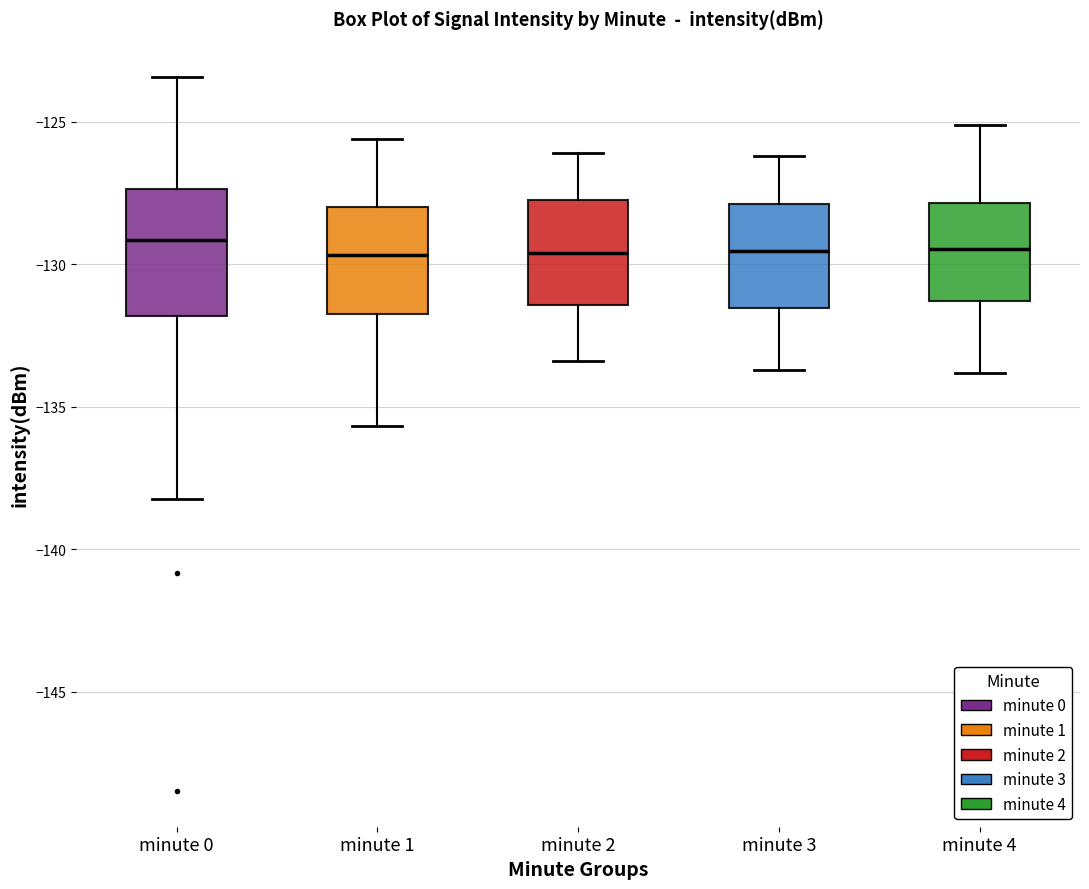

Reading left to right, transcribe this box plot: for each box, give where its median line is, the range the box spans, and where its two whiskers end, as read against the y-axis. The values are not printed on the chart, so give them approximately, as read against the axis.

minute 0: median -129.0, box -132.0 to -127.5, whiskers -138.0 to -123.5
minute 1: median -129.5, box -131.5 to -128.0, whiskers -135.5 to -125.5
minute 2: median -129.5, box -131.5 to -127.5, whiskers -133.5 to -126.0
minute 3: median -129.5, box -131.5 to -128.0, whiskers -133.5 to -126.0
minute 4: median -129.5, box -131.5 to -128.0, whiskers -134.0 to -125.0